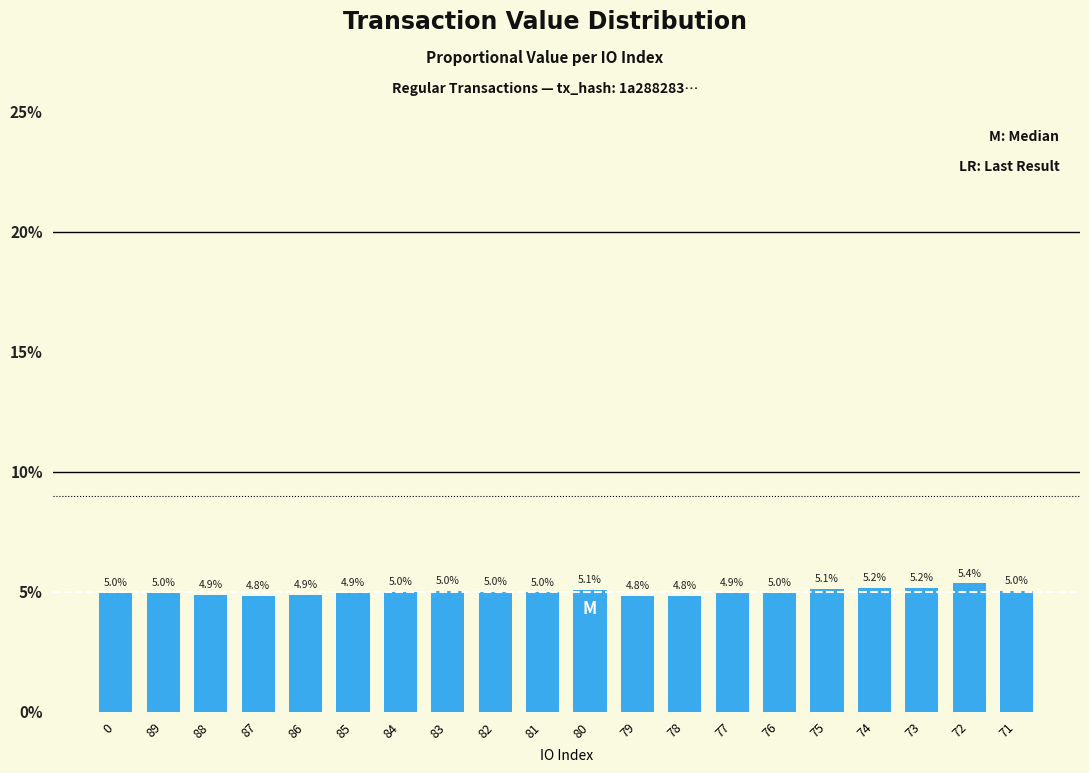

What is the approximate value at 87?

4.8